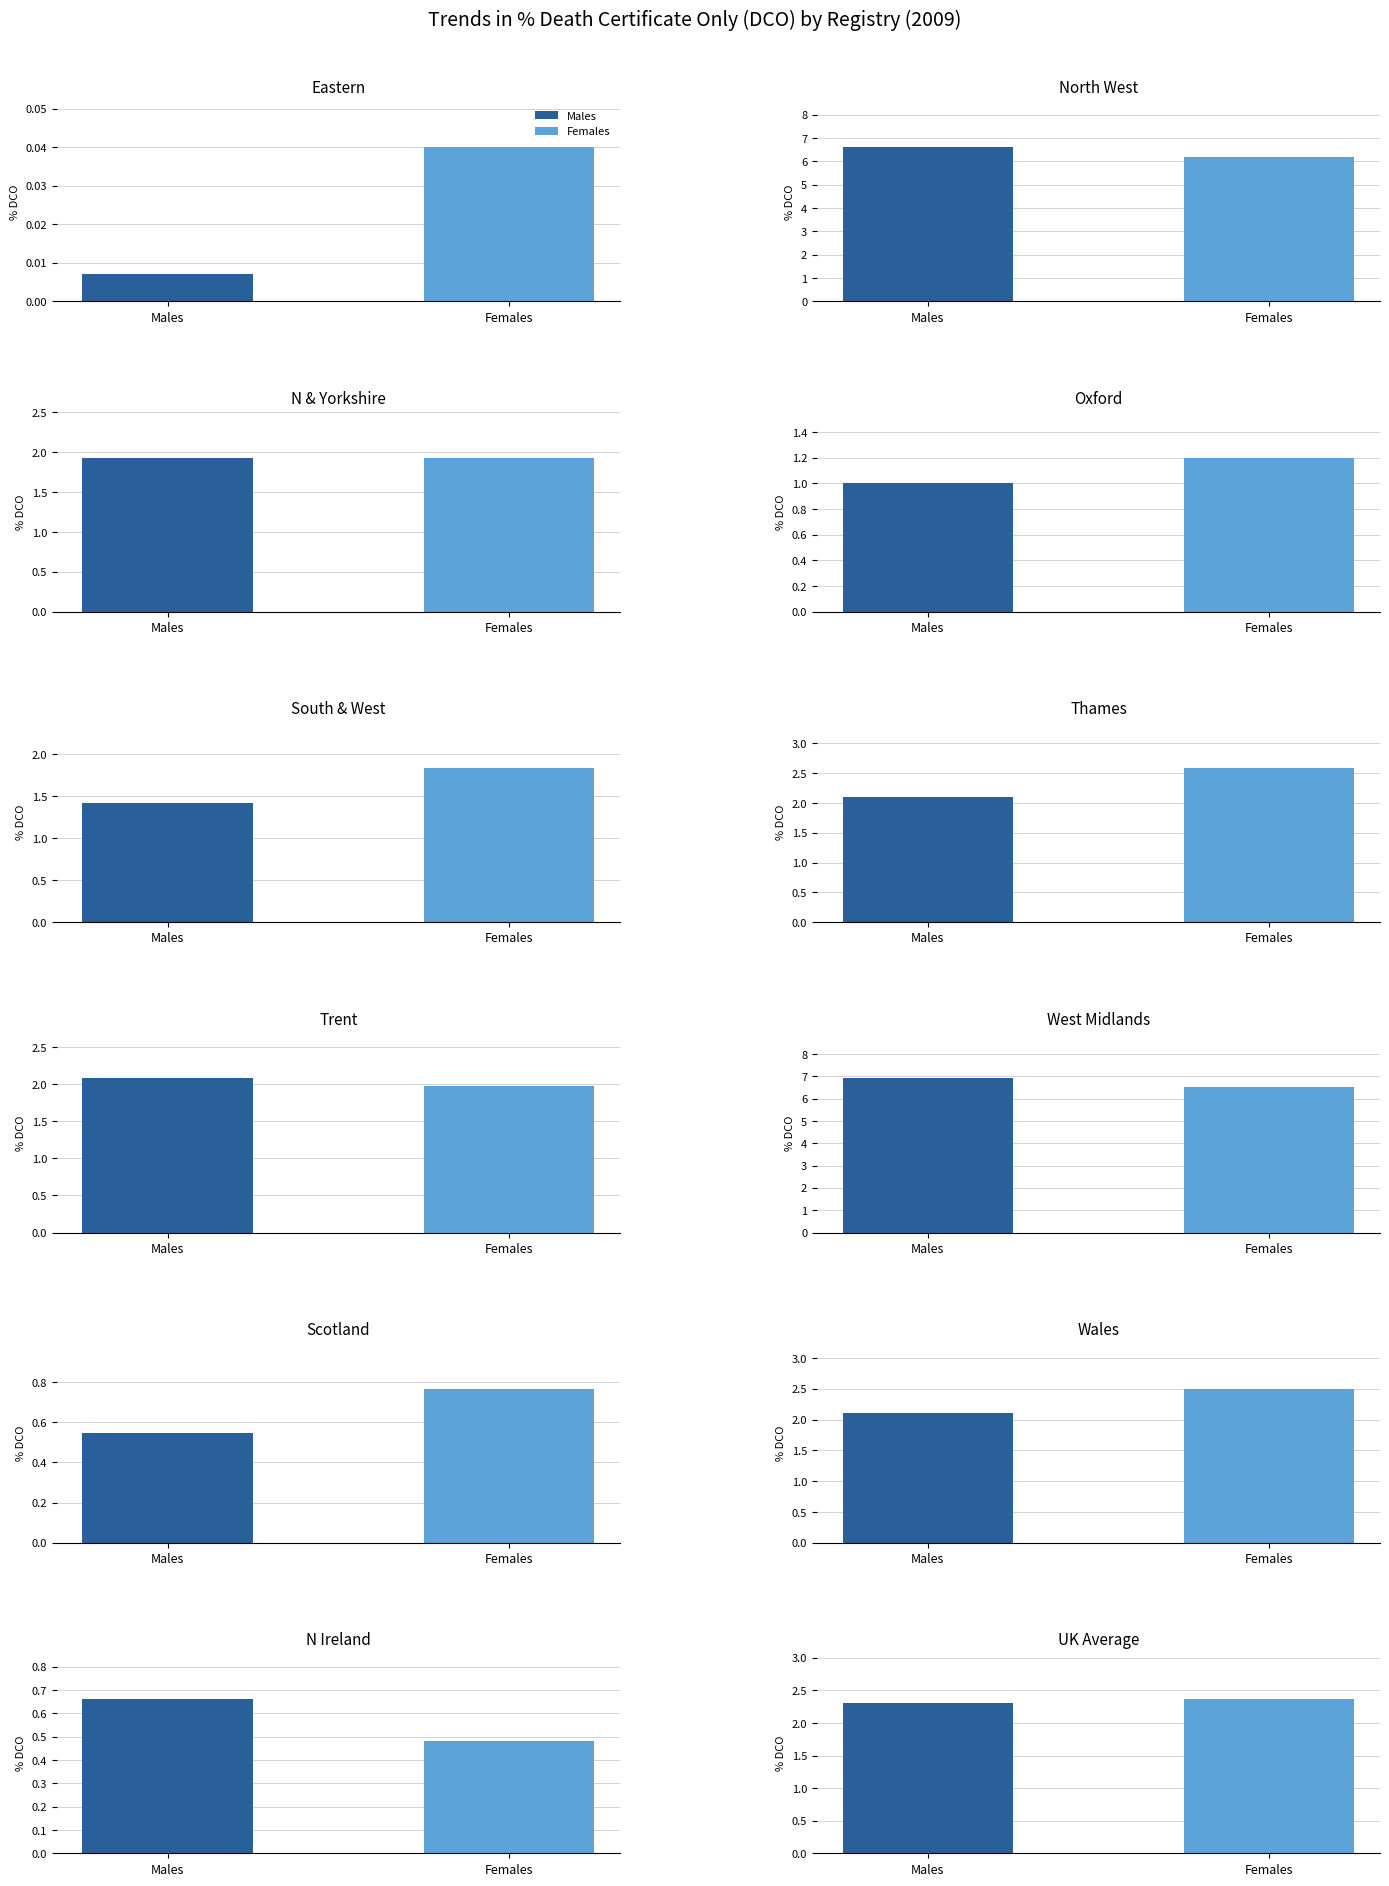

What is the average value of the Males series?

2.3